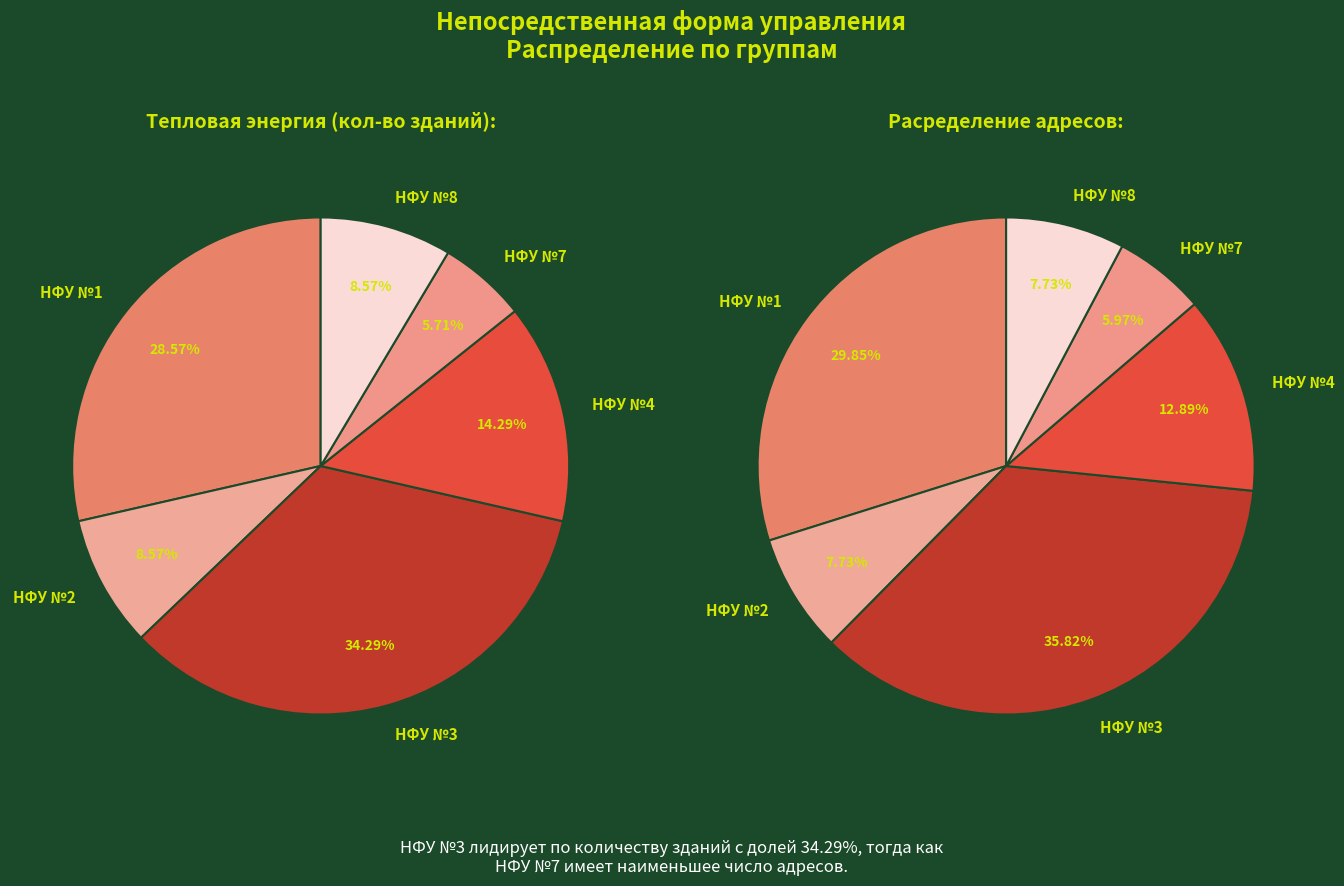

Which slice is the largest?

Непосредственная форма управления №3